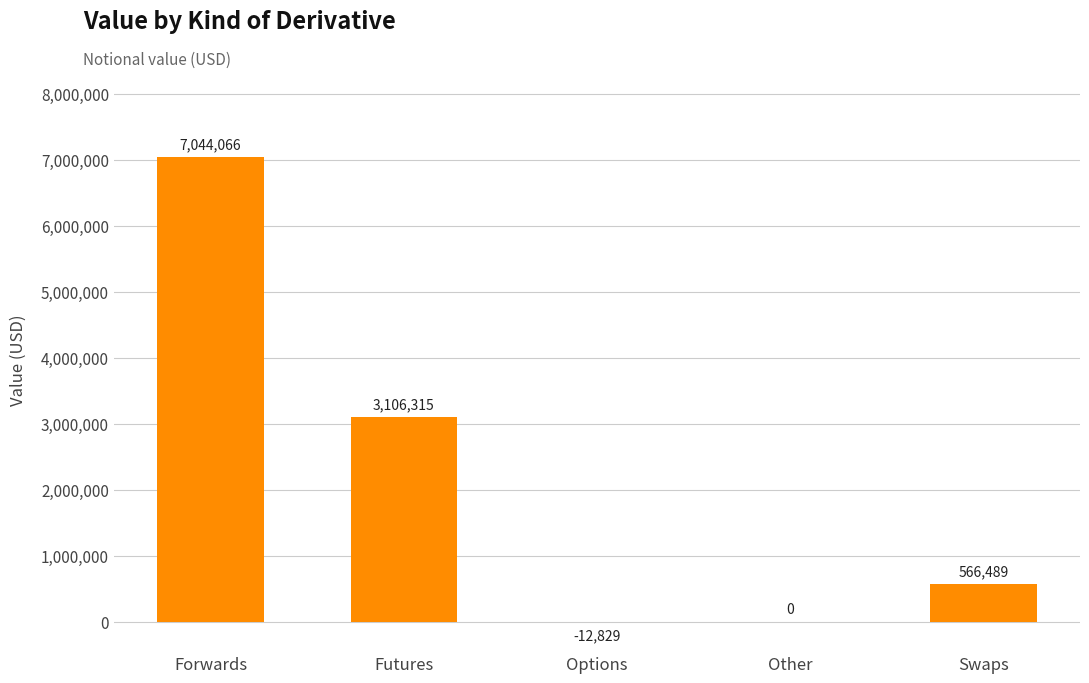

Are the bars grouped side by side (vs. stacked)?

No